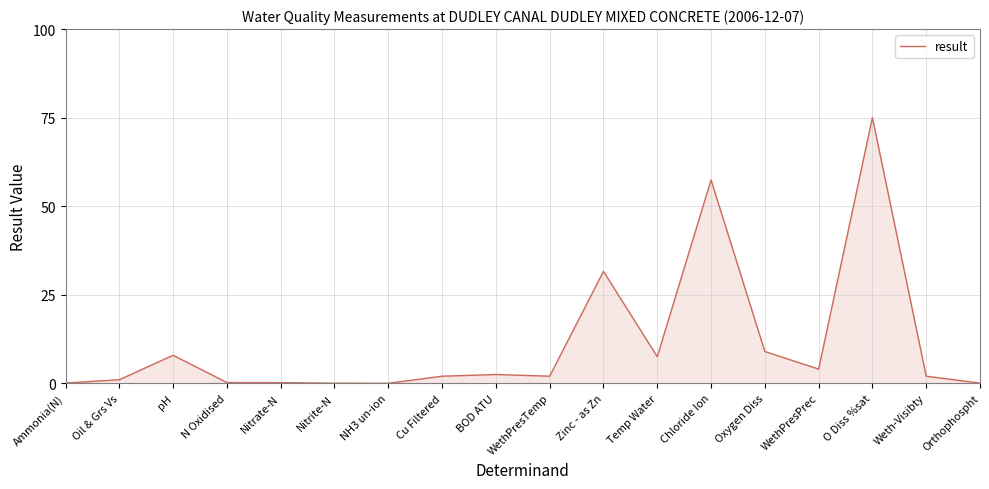

Which has a higher value, Orthophospht or pH?

pH